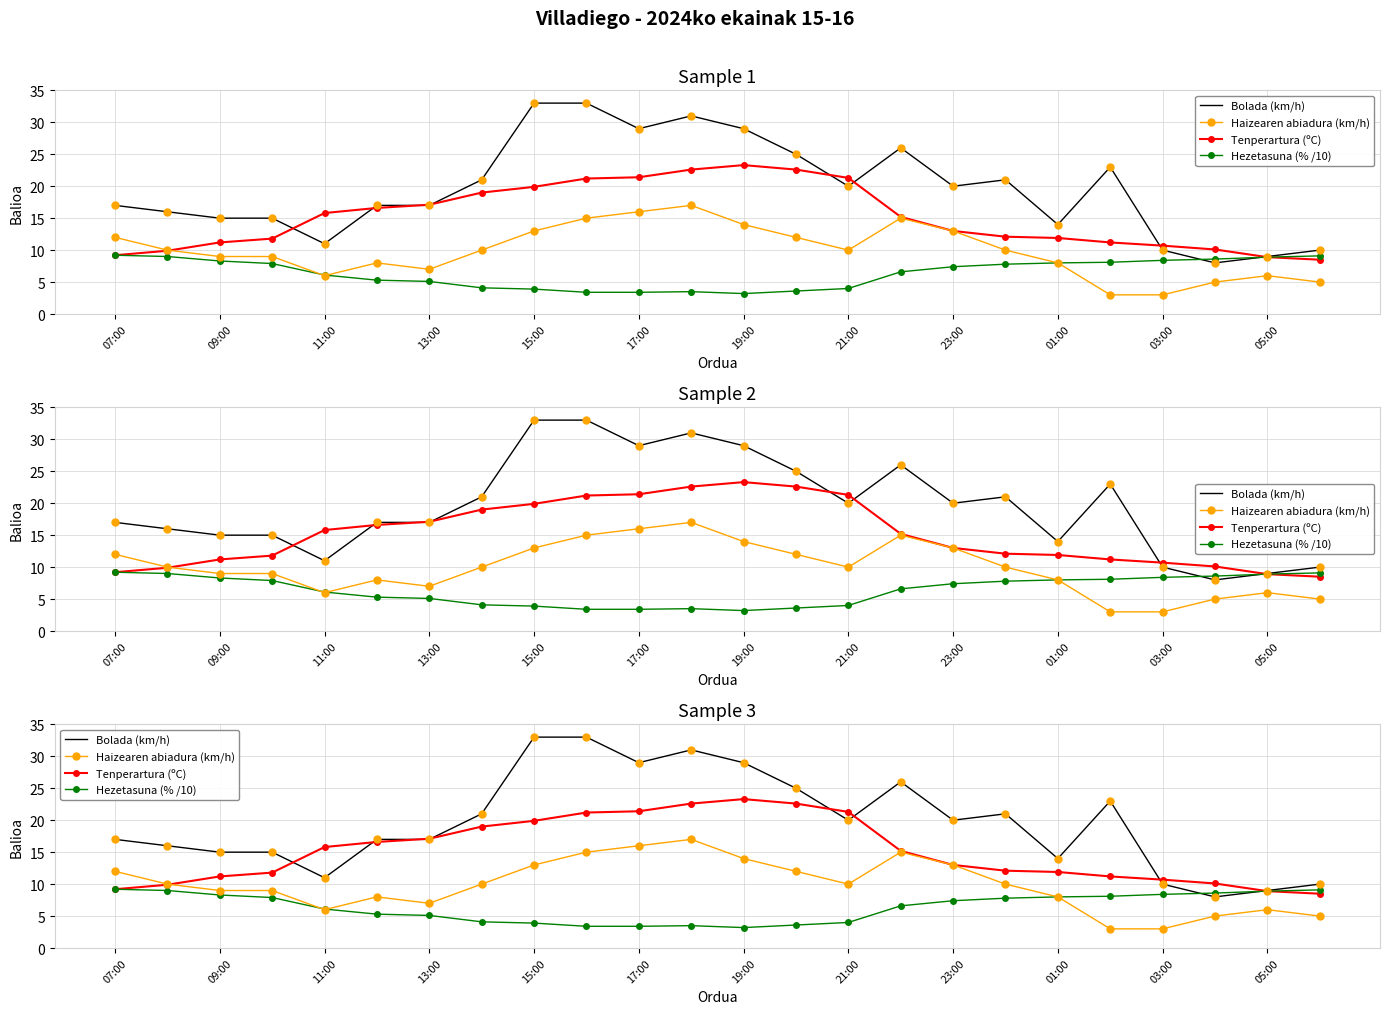

What is the maximum value for Hezetasuna (% /10)?

9.2